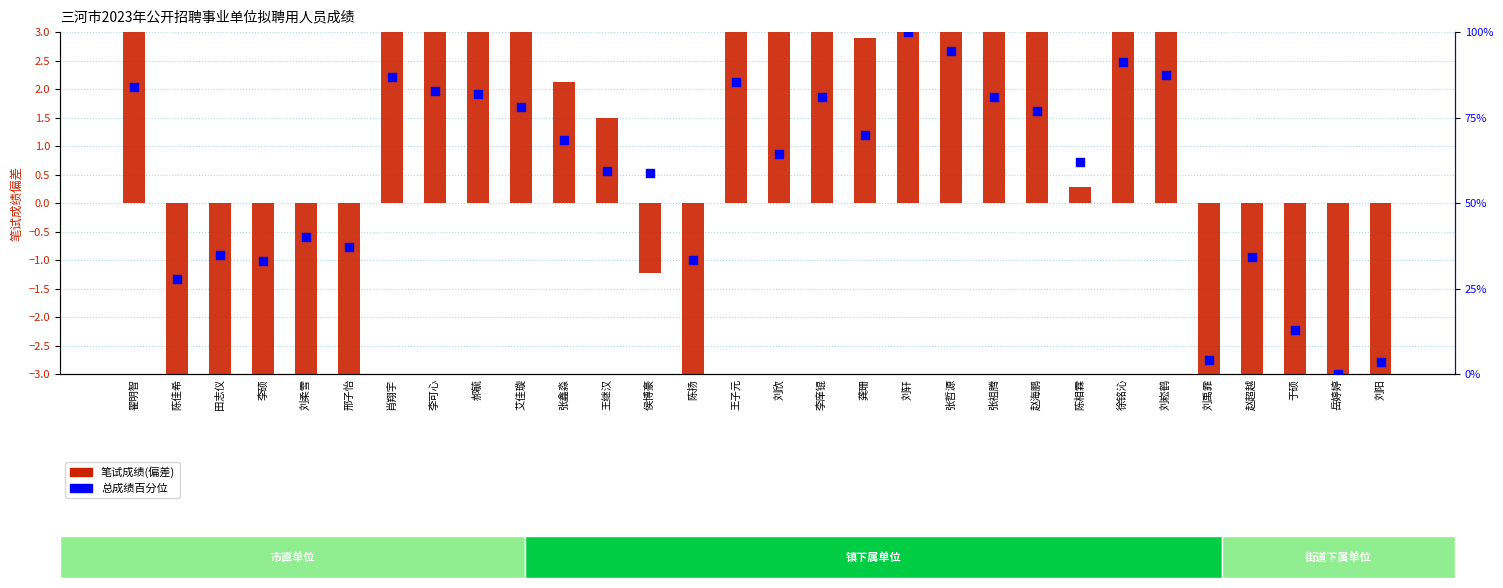

What is the total value across all series at 邢子怡?

34.0